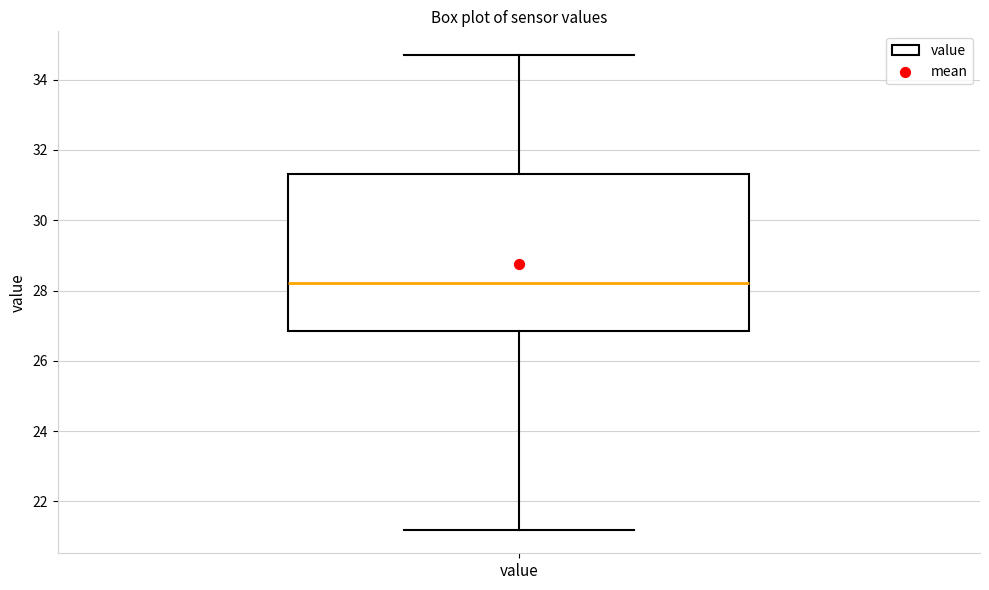

Transcribe this box plot: give where the median line is, the range the box spans, and where the two whiskers end, as read against the y-axis. The values are not printed on the chart, so give them approximately, as read against the axis.

median 28.2, box 26.8 to 31.4, whiskers 21.2 to 34.8